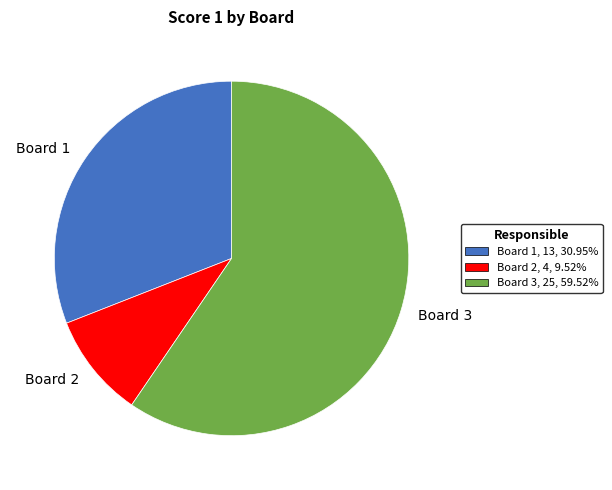

Combined, do Board 3 and Board 1 account for over 50%?

Yes